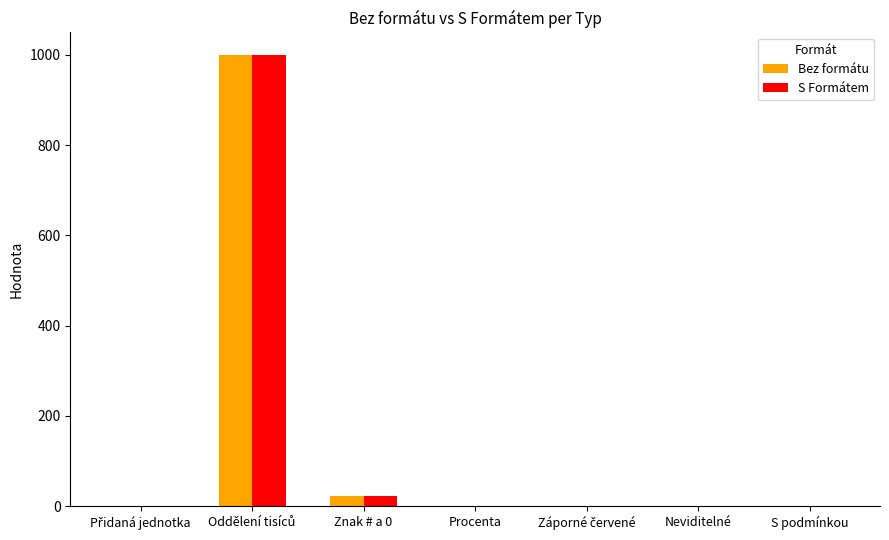

Count the number of categories in the chart.

7